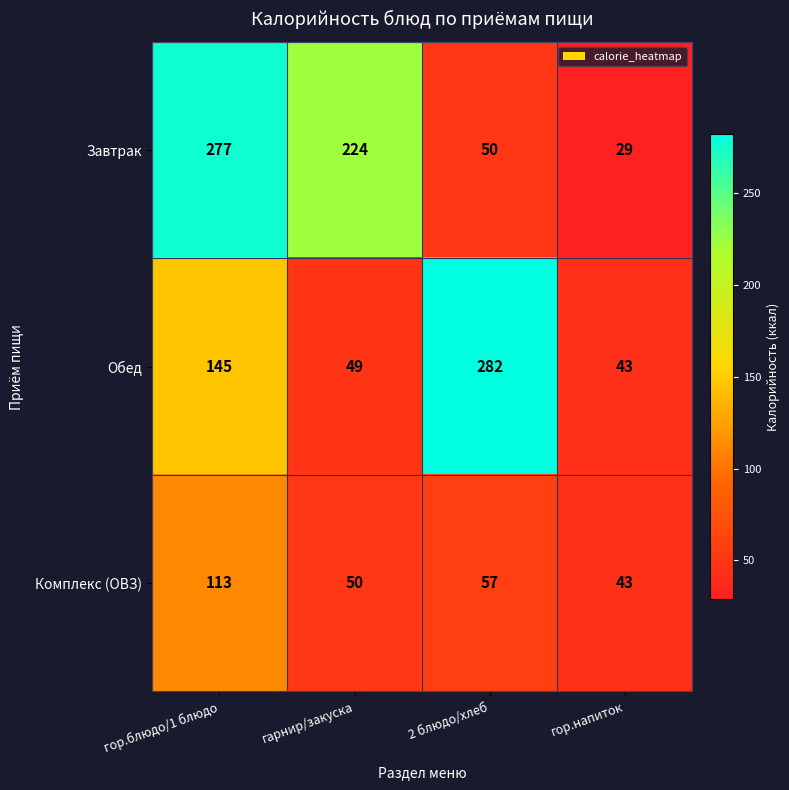

At which category is the sum across all series the highest?

гор.блюдо/1 блюдо